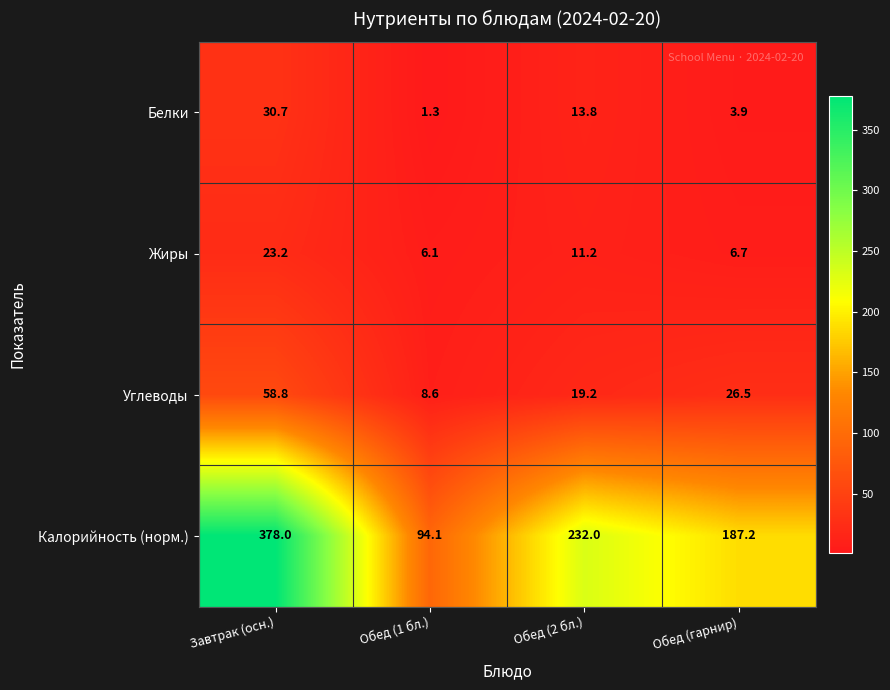

At which category is the sum across all series the highest?

Завтрак (осн.)